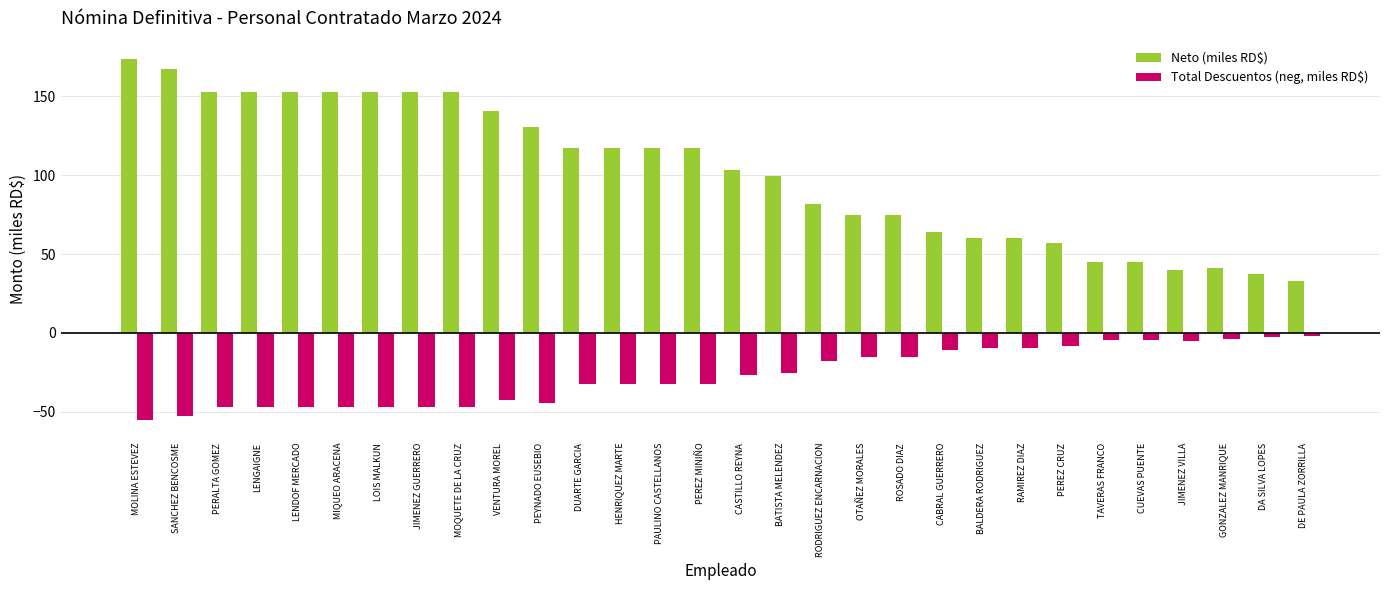

Is the value of Neto (miles RD$) at RODRIGUEZ ENCARNACION greater than the value of Total Descuentos (neg, miles RD$) at TAVERAS FRANCO?

Yes